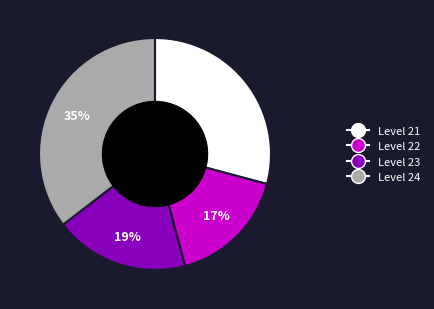

To the nearest percent, what is the average slice percentage?

25%